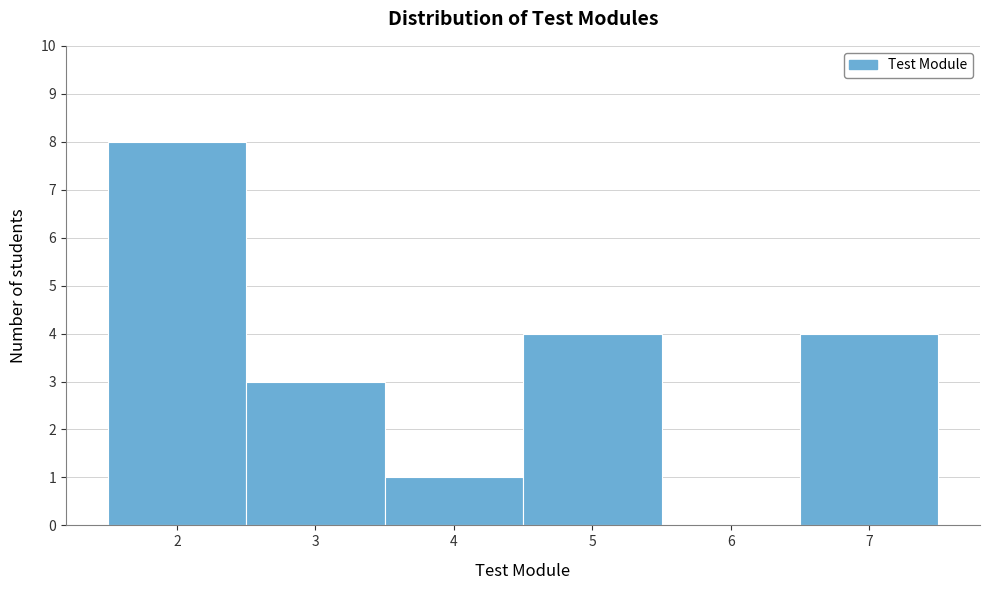

What is the height of the bar covering 4.5 to 5.5 on the x-axis? The values are not printed on the chart, so give them approximately, as read against the axis.

4